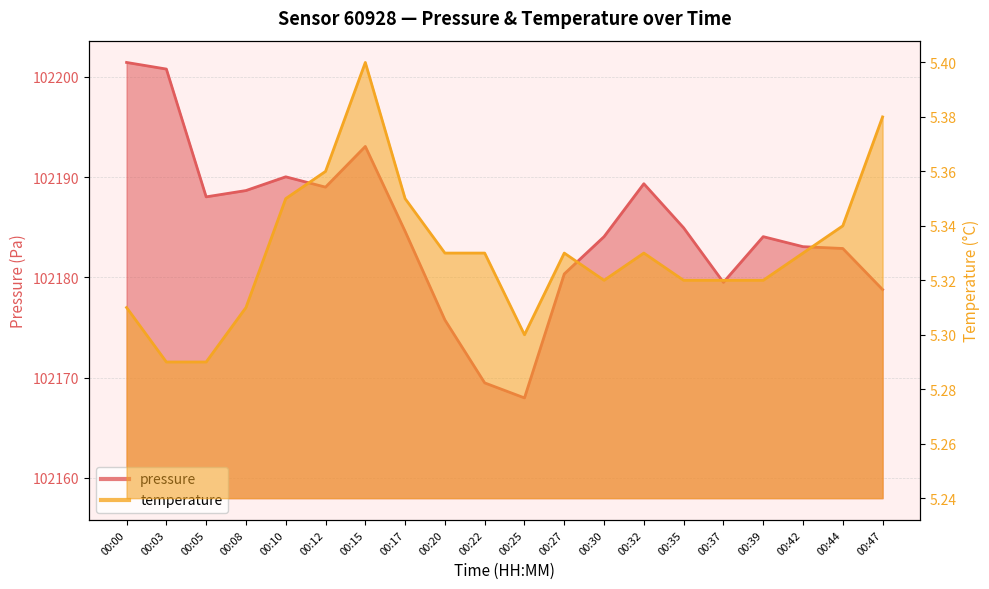

Reading left to right, what are all the values shown in this chart?

pressure: 102201.4	102200.8	102188.0	102188.7	102190.0	102189.0	102193.1	102184.6	102175.8	102169.5	102168.0	102180.3	102184.1	102189.3	102184.9	102179.5	102184.1	102183.1	102182.9	102178.8
temperature: 5.3	5.3	5.3	5.3	5.3	5.4	5.4	5.3	5.3	5.3	5.3	5.3	5.3	5.3	5.3	5.3	5.3	5.3	5.3	5.4